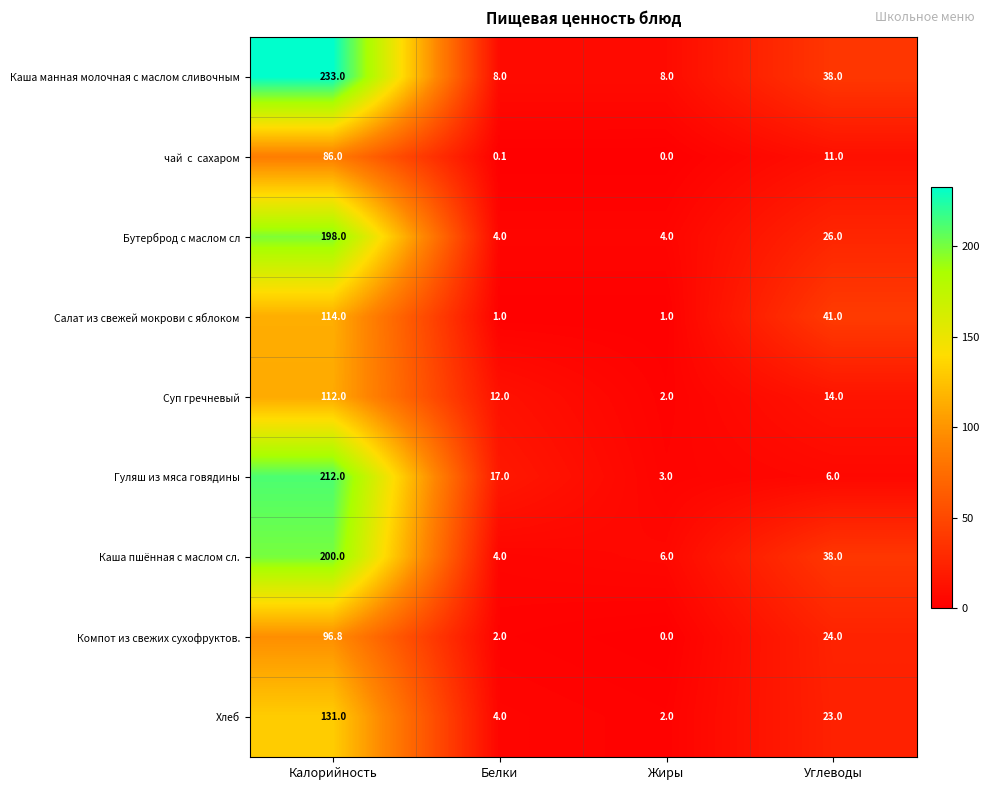

Which label corresponds to the smallest value in the chart?

Жиры